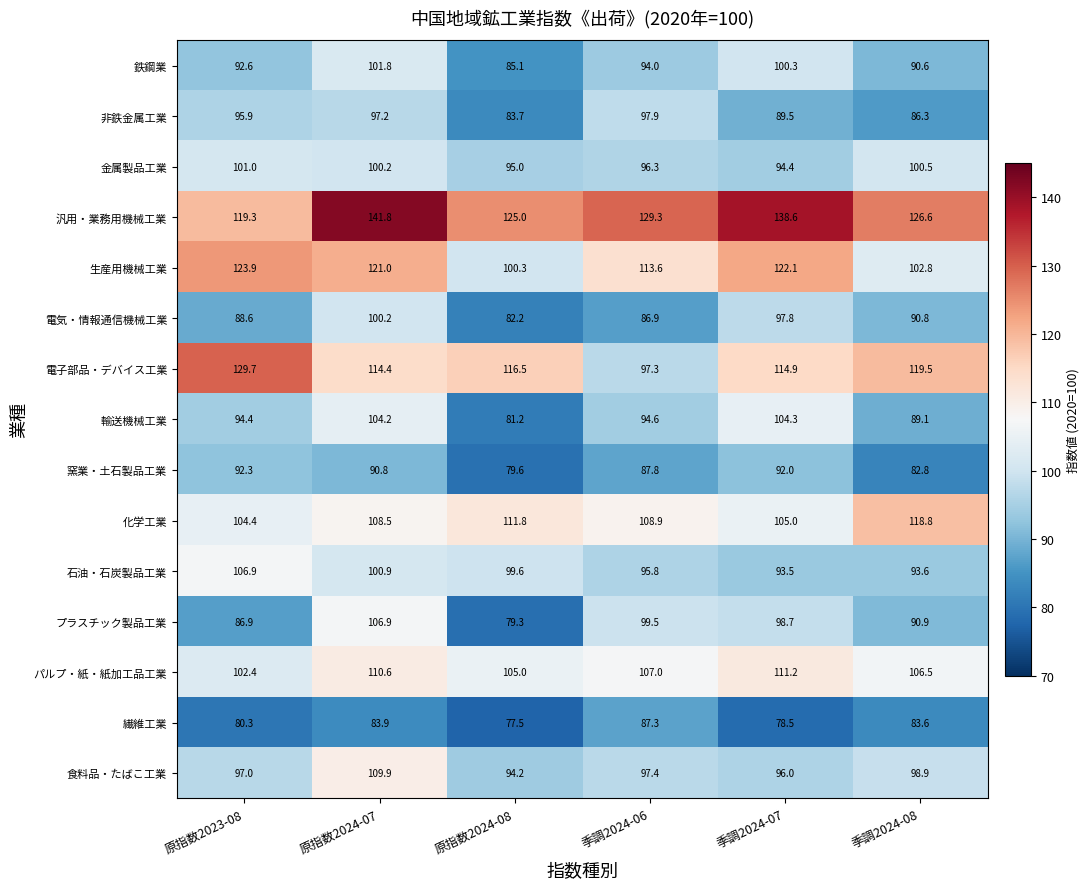

What is the total value across all series at 季調2024-06?

1493.6